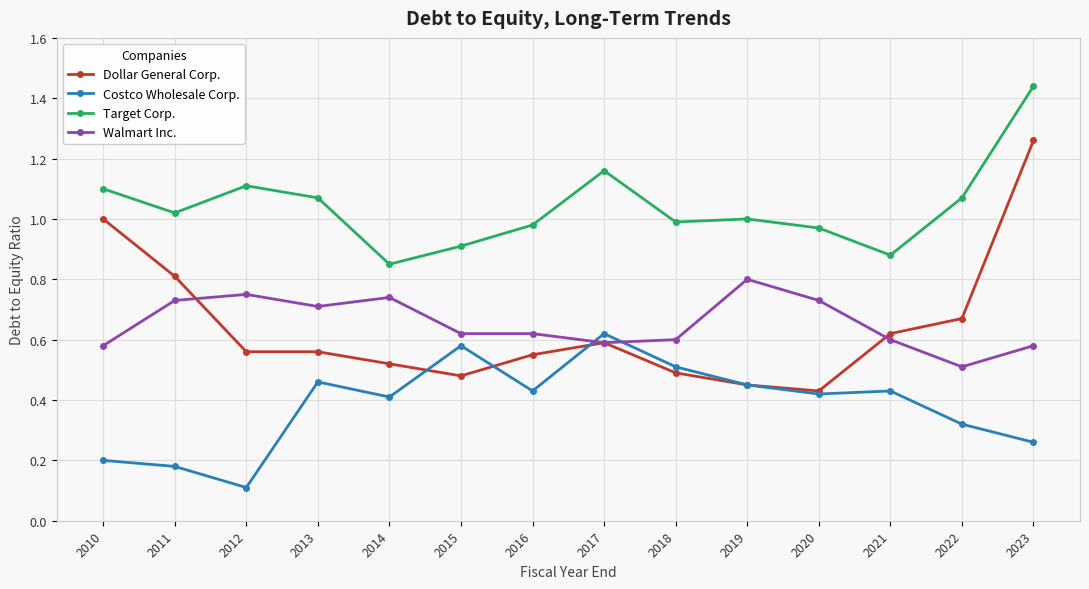

True or false: Costco Wholesale Corp. has more than 1 interior local peaks.

True